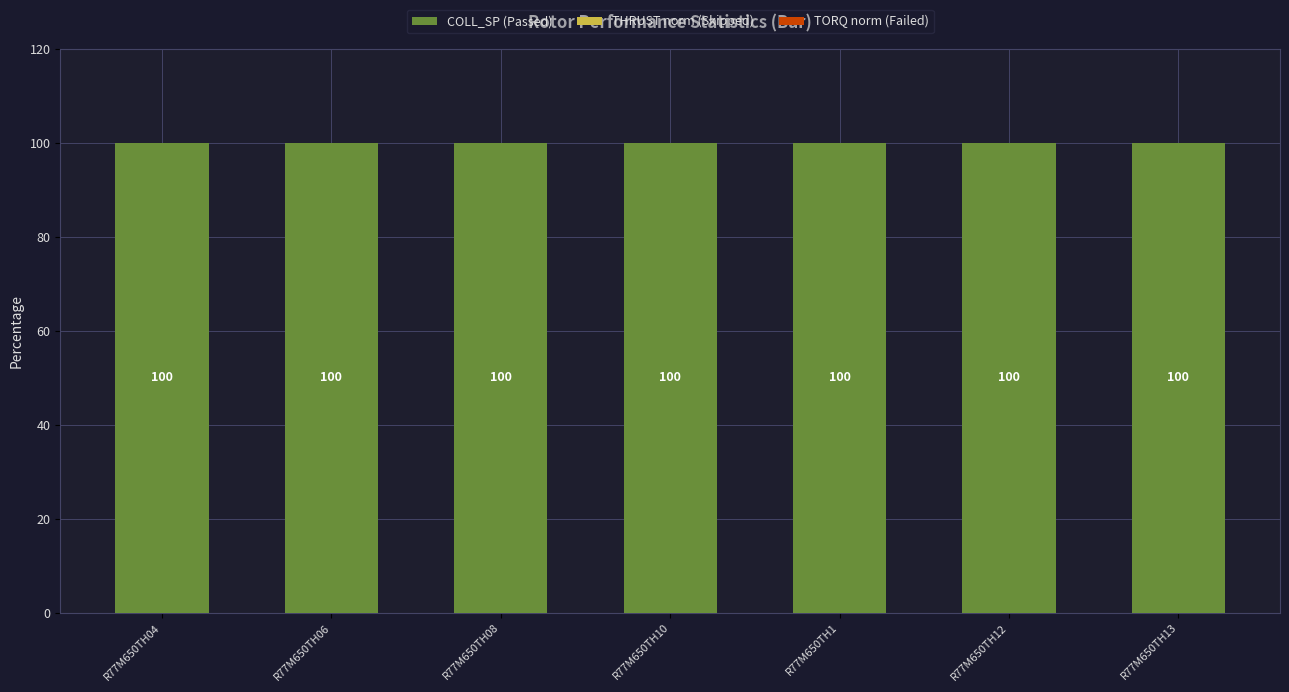

Between R77M650TH06 and R77M650TH12, which series saw the biggest shift?

COLL_SP (Passed)